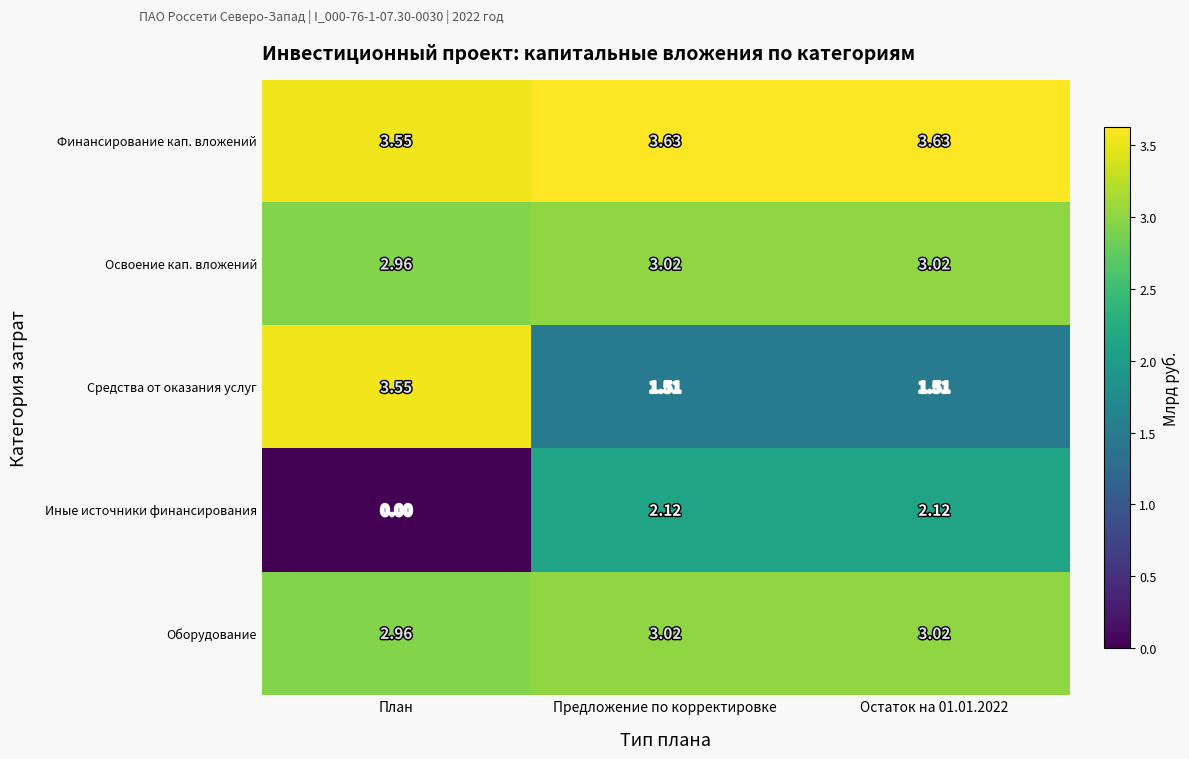

Where does the Оборудование series first go above 3?

Предложение по корректировке